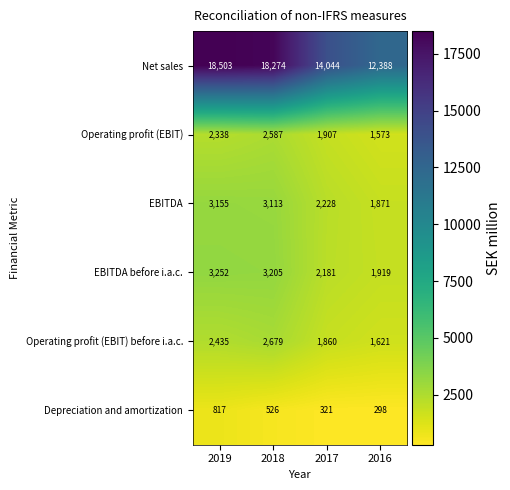

The Operating profit (EBIT) series shows 2587 at 2018. True or false?

True